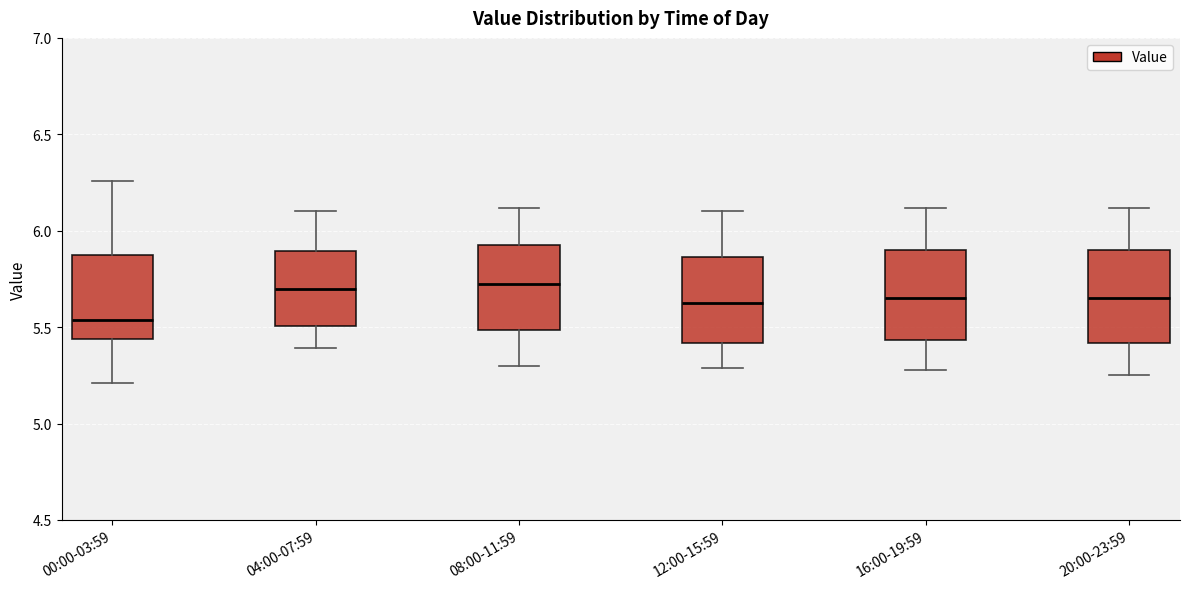

Reading left to right, read every box against the y-axis: the position of its median line, the range the box covers, and the ends of its whiskers. The values are not printed on the chart, so give them approximately, as read against the axis.

00:00-03:59: median 5.55, box 5.45 to 5.90, whiskers 5.20 to 6.25
04:00-07:59: median 5.70, box 5.50 to 5.90, whiskers 5.40 to 6.10
08:00-11:59: median 5.75, box 5.50 to 5.95, whiskers 5.30 to 6.10
12:00-15:59: median 5.65, box 5.40 to 5.85, whiskers 5.30 to 6.10
16:00-19:59: median 5.65, box 5.45 to 5.90, whiskers 5.30 to 6.10
20:00-23:59: median 5.65, box 5.40 to 5.90, whiskers 5.25 to 6.10